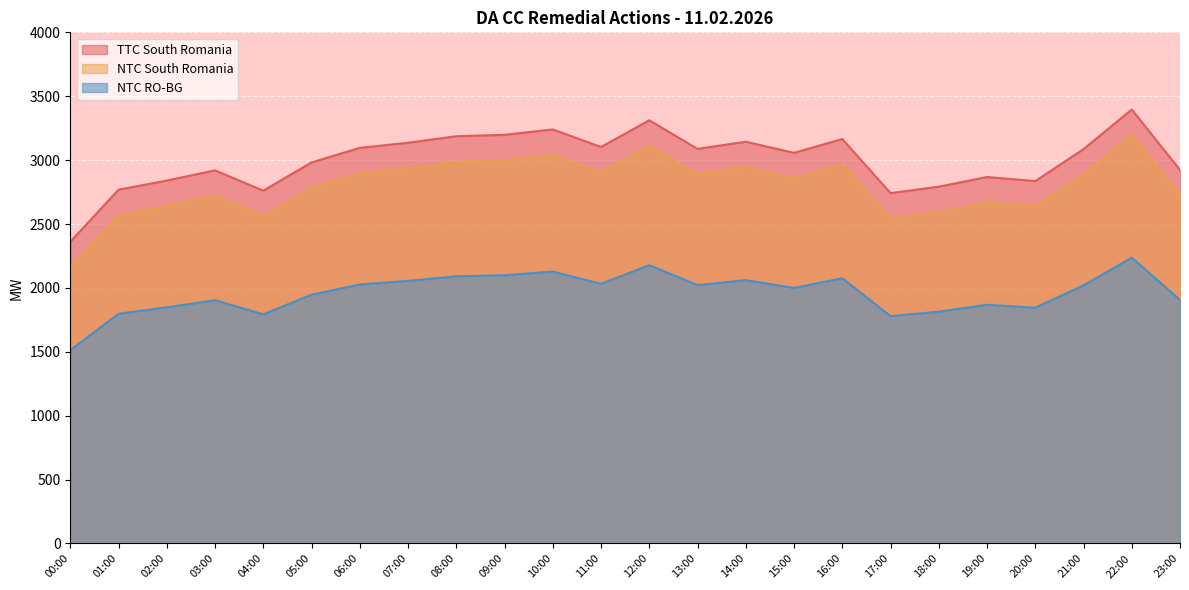

What is the difference between the second highest and minimum values in the NTC RO-BG series?

665